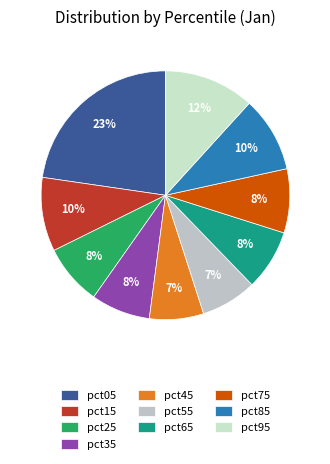

Which slice is the smallest?

pct45